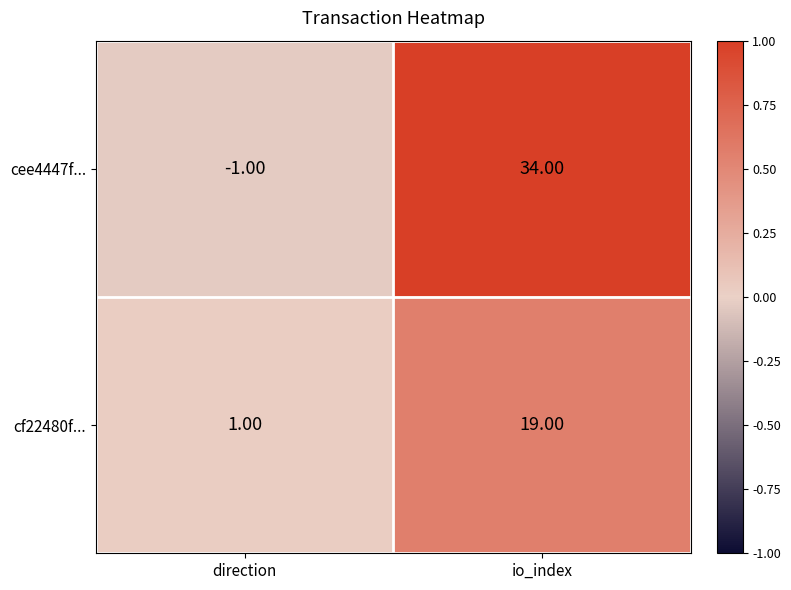

Rank the series by their average value, from lowest to highest.

cf22480f..., cee4447f...